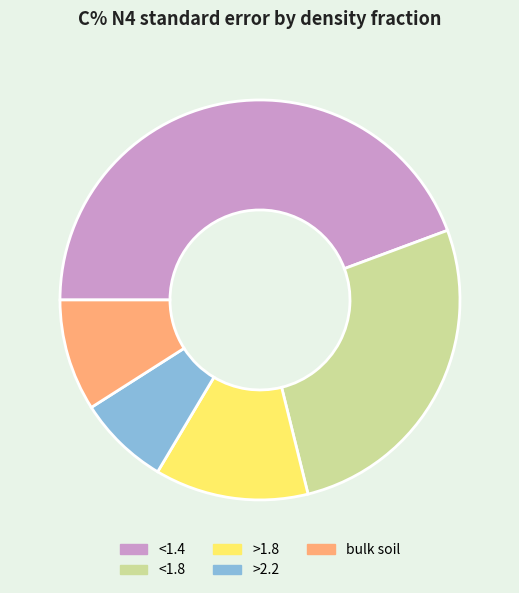

Combined, do <1.8 and bulk soil account for over 50%?

No